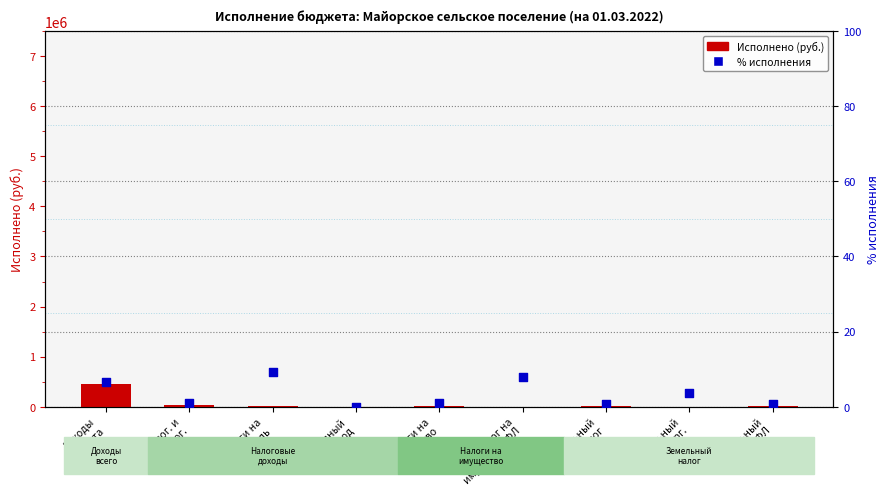

Which series has the widest spread of Y values?

Исполнено